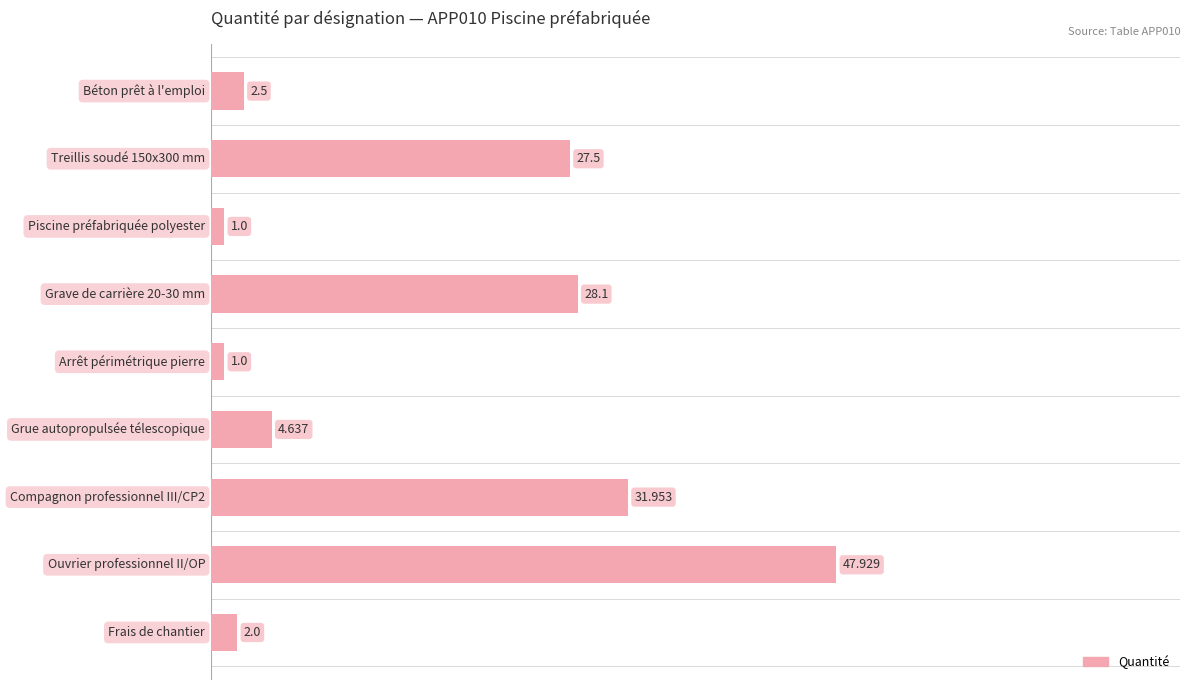

Rank the categories by value from highest to lowest.

7, 6, 3, 1, 5, 0, 8, 2, 4